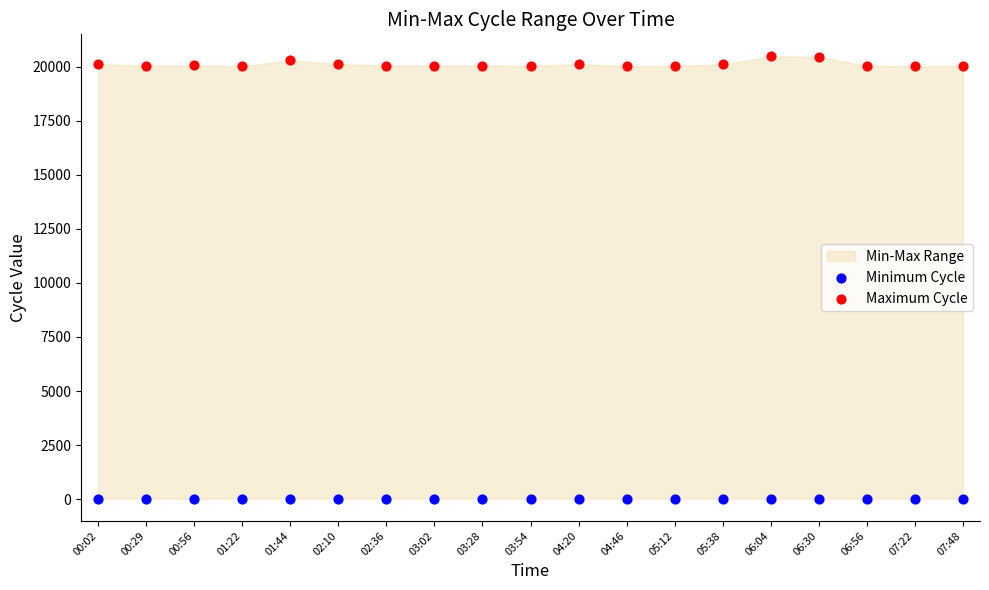

Which series reaches the maximum Y coordinate?

Maximum Cycle